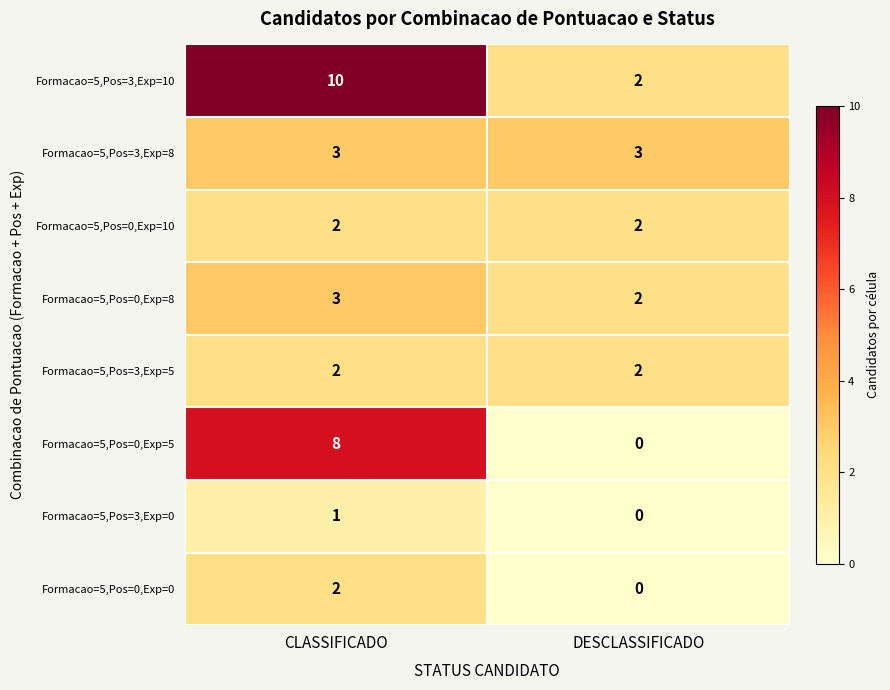

How many series are shown in this chart?

8